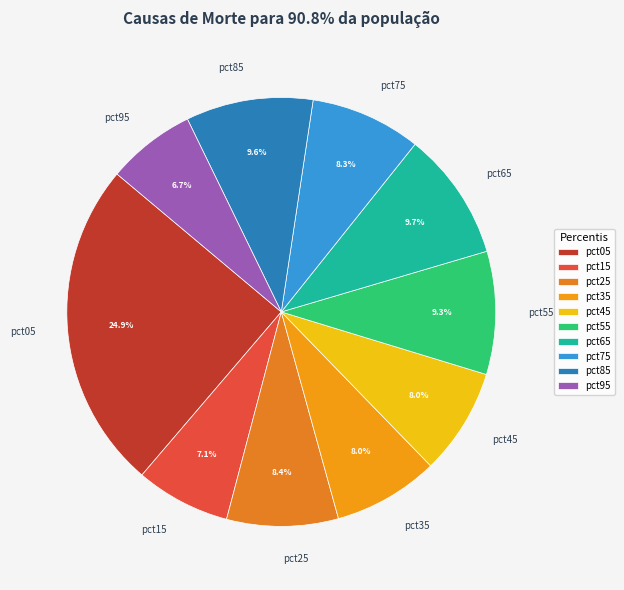

To the nearest percent, what is the difference between the pct75 and pct05 slice percentages?

17%